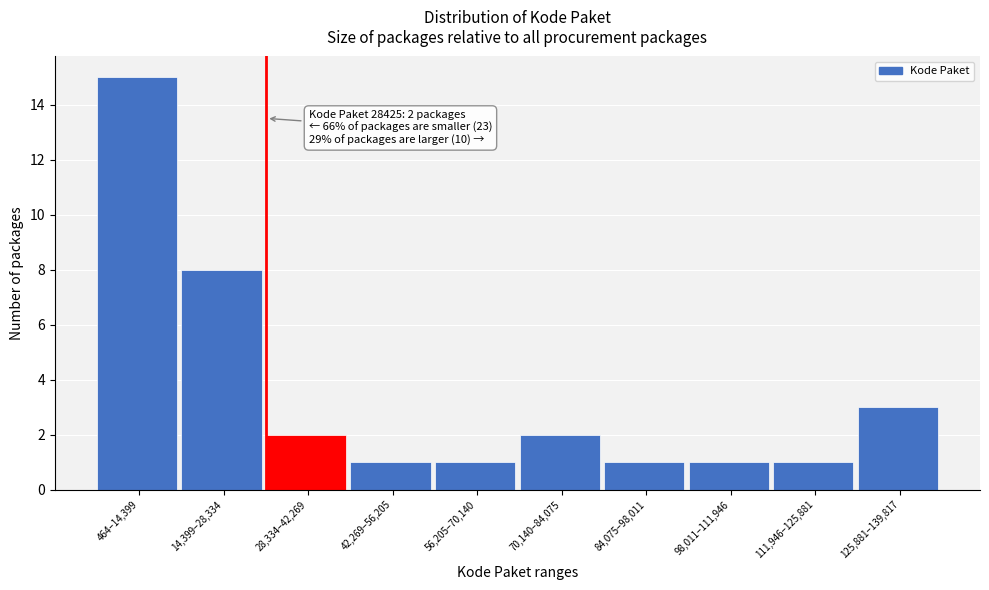

Reading right to left, extract all data points from this chart.

125,881–139,817=3	111,946–125,881=1	98,011–111,946=1	84,075–98,011=1	70,140–84,075=2	56,205–70,140=1	42,269–56,205=1	28,334–42,269=2	14,399–28,334=8	464–14,399=15